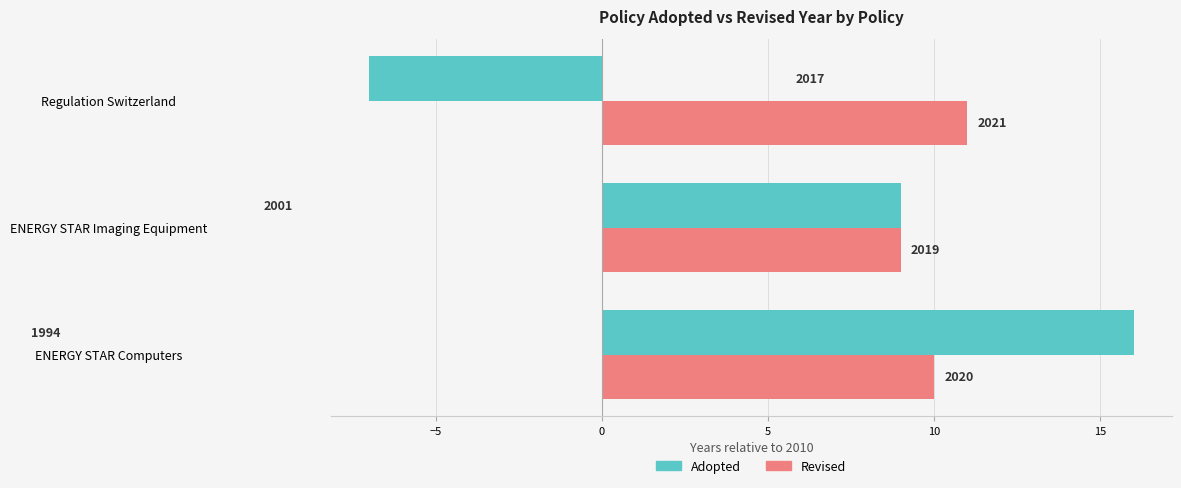

What are all the series names shown in the legend?

Adopted, Revised